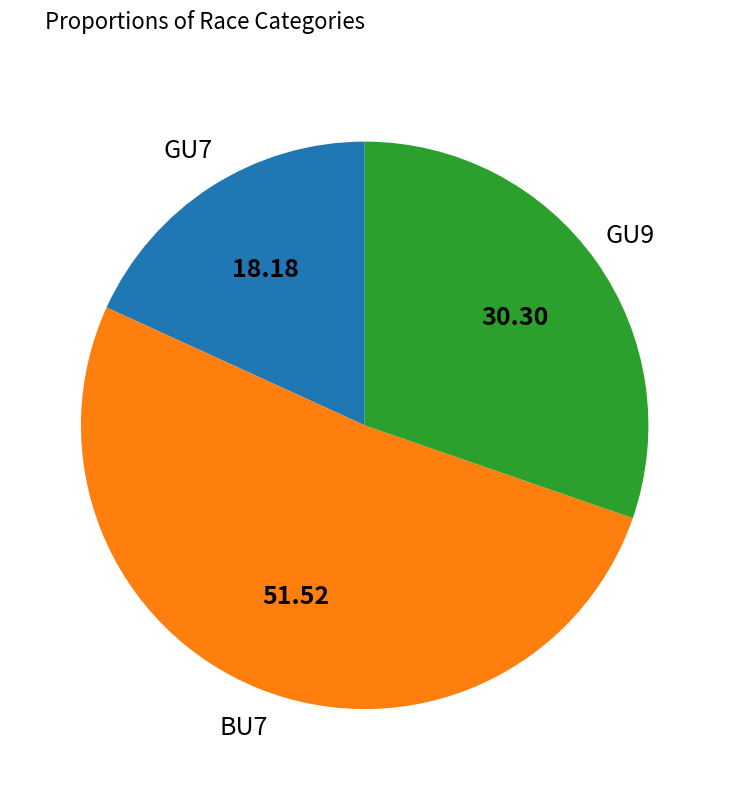

Is there a majority slice in this chart?

Yes